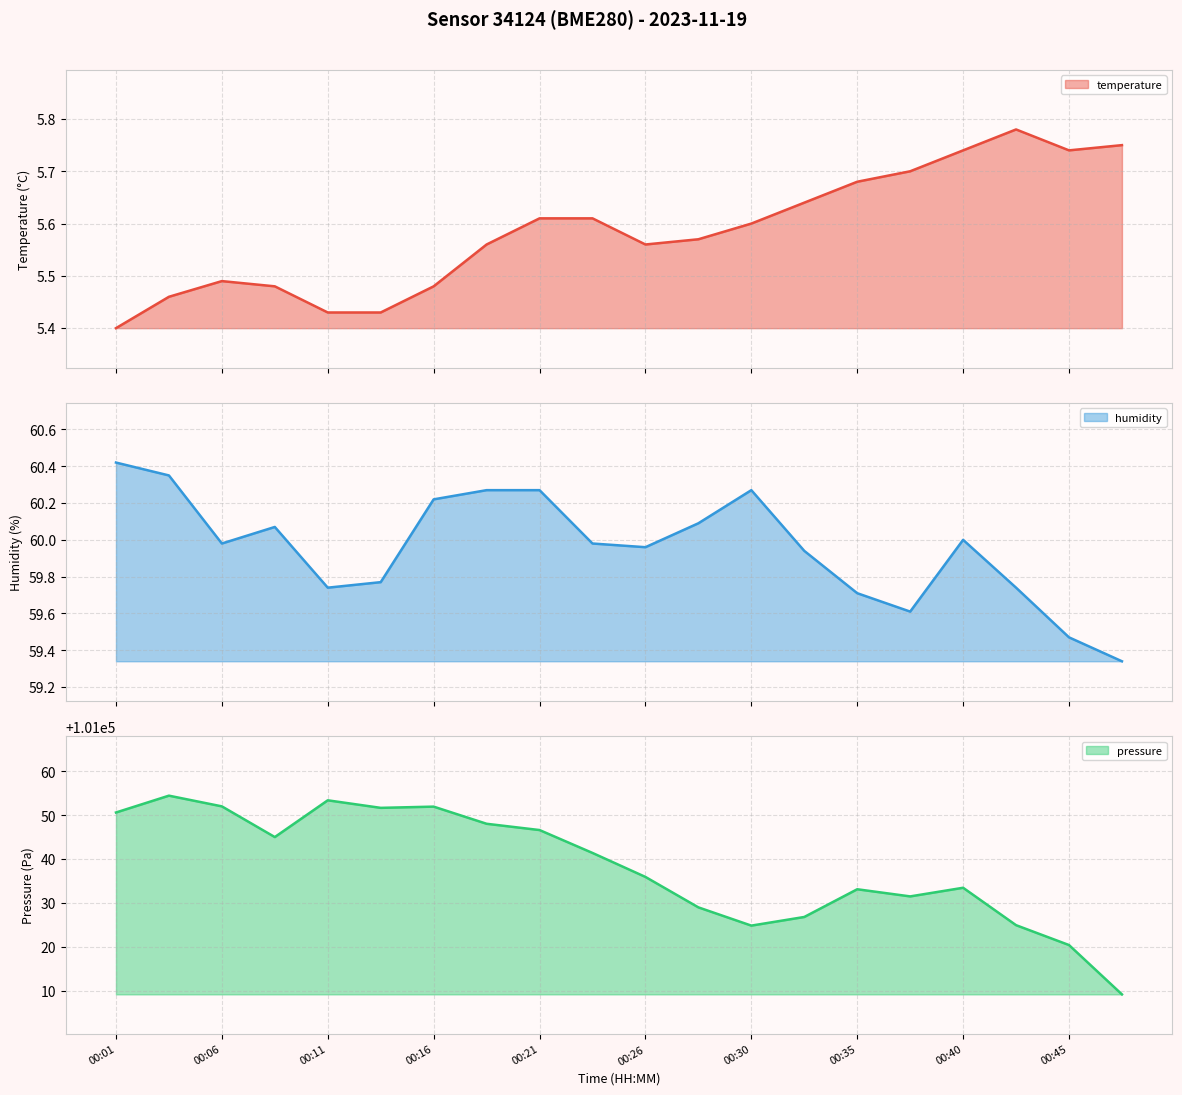

Count the number of data series in this chart.

3